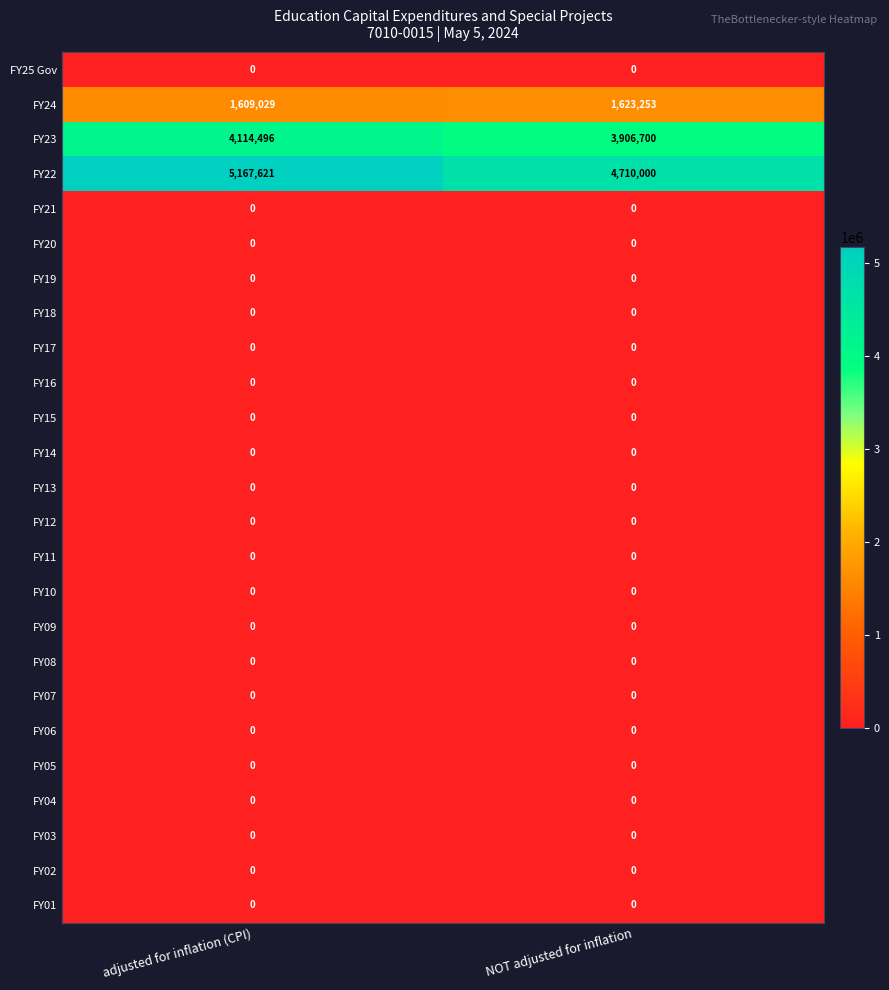

What is the greatest value displayed?

5167621